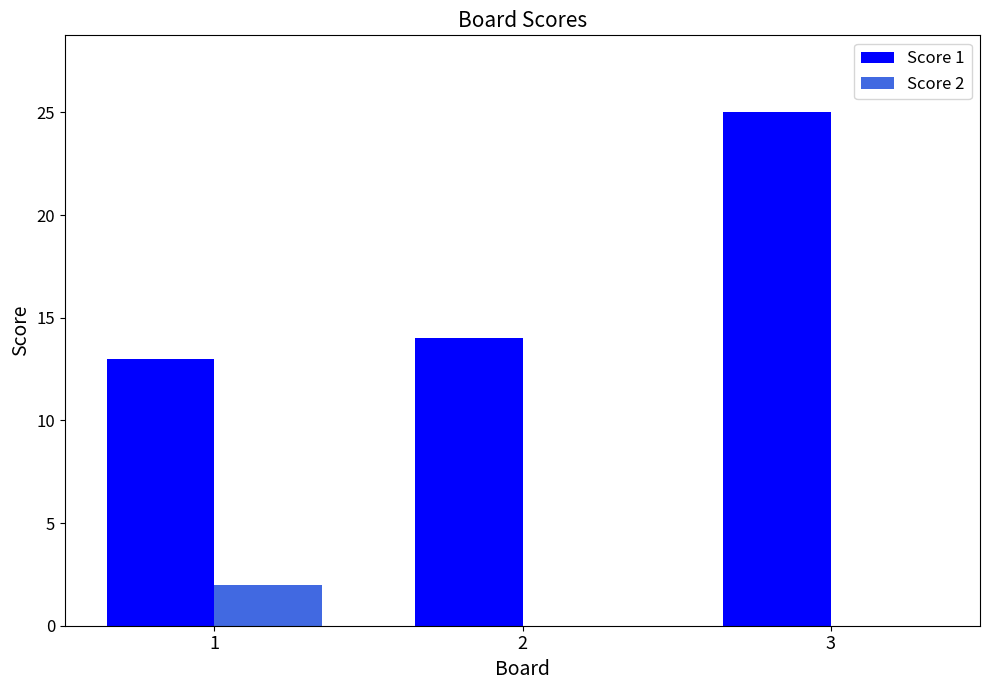

What is the sum of all Score 1 values?

52